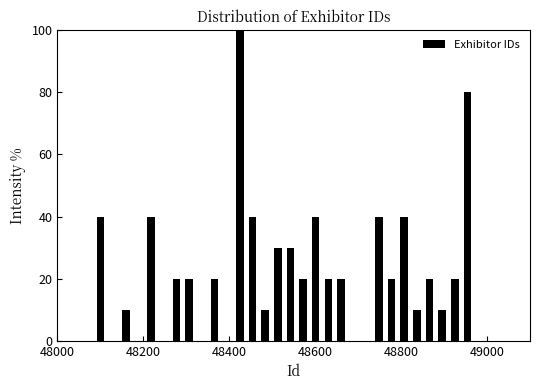

Read against the x-axis, roughly where is the centre of the tallest bar?

48420